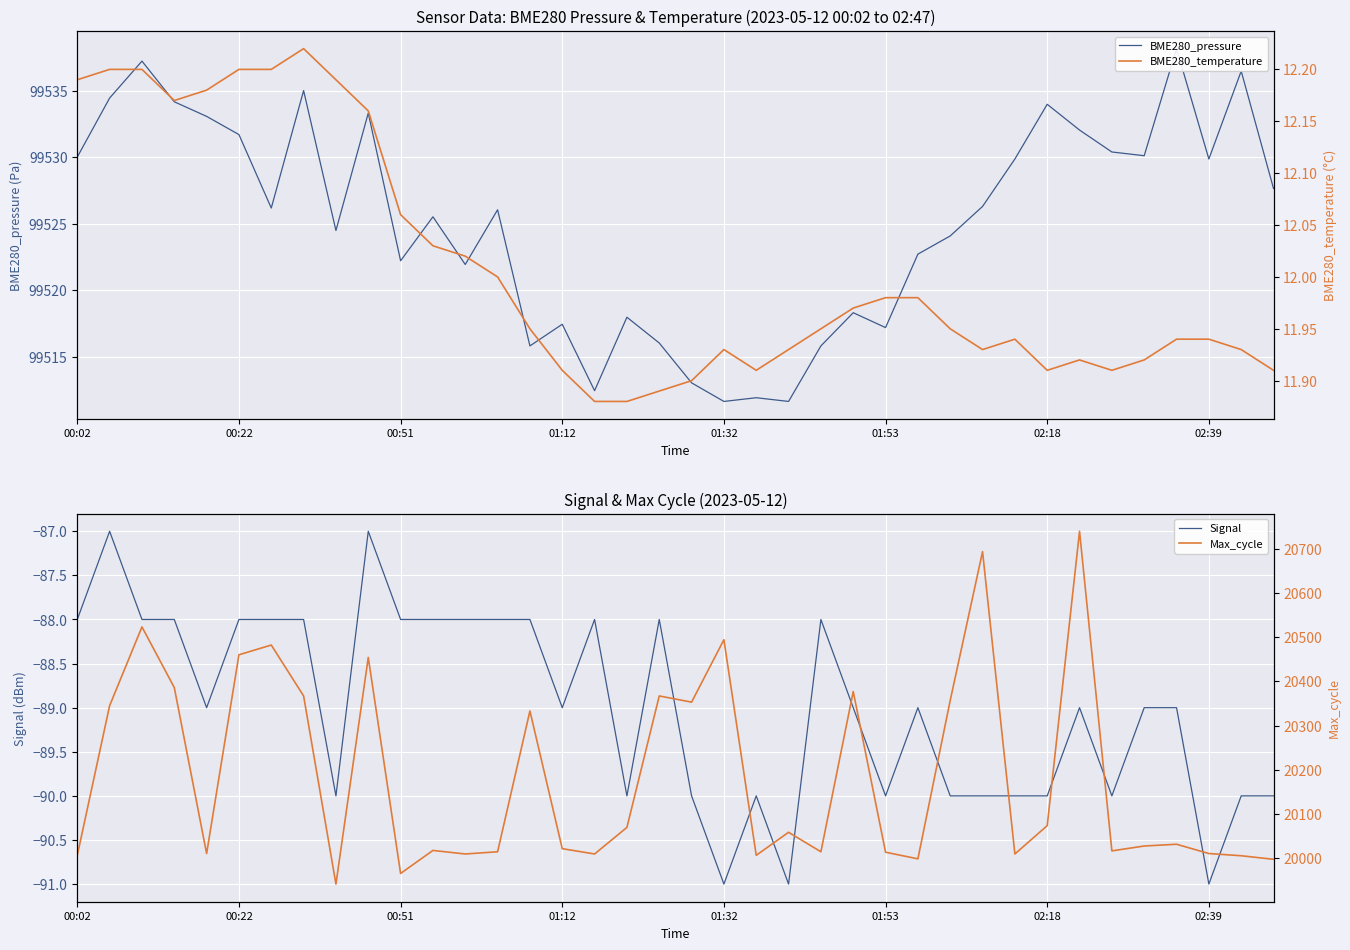

True or false: Signal and BME280_pressure cross at least once.

False